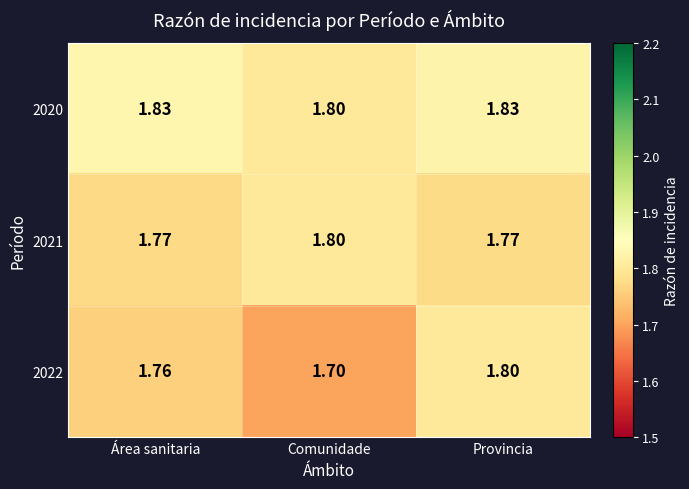

Which series has the widest spread of values?

2022